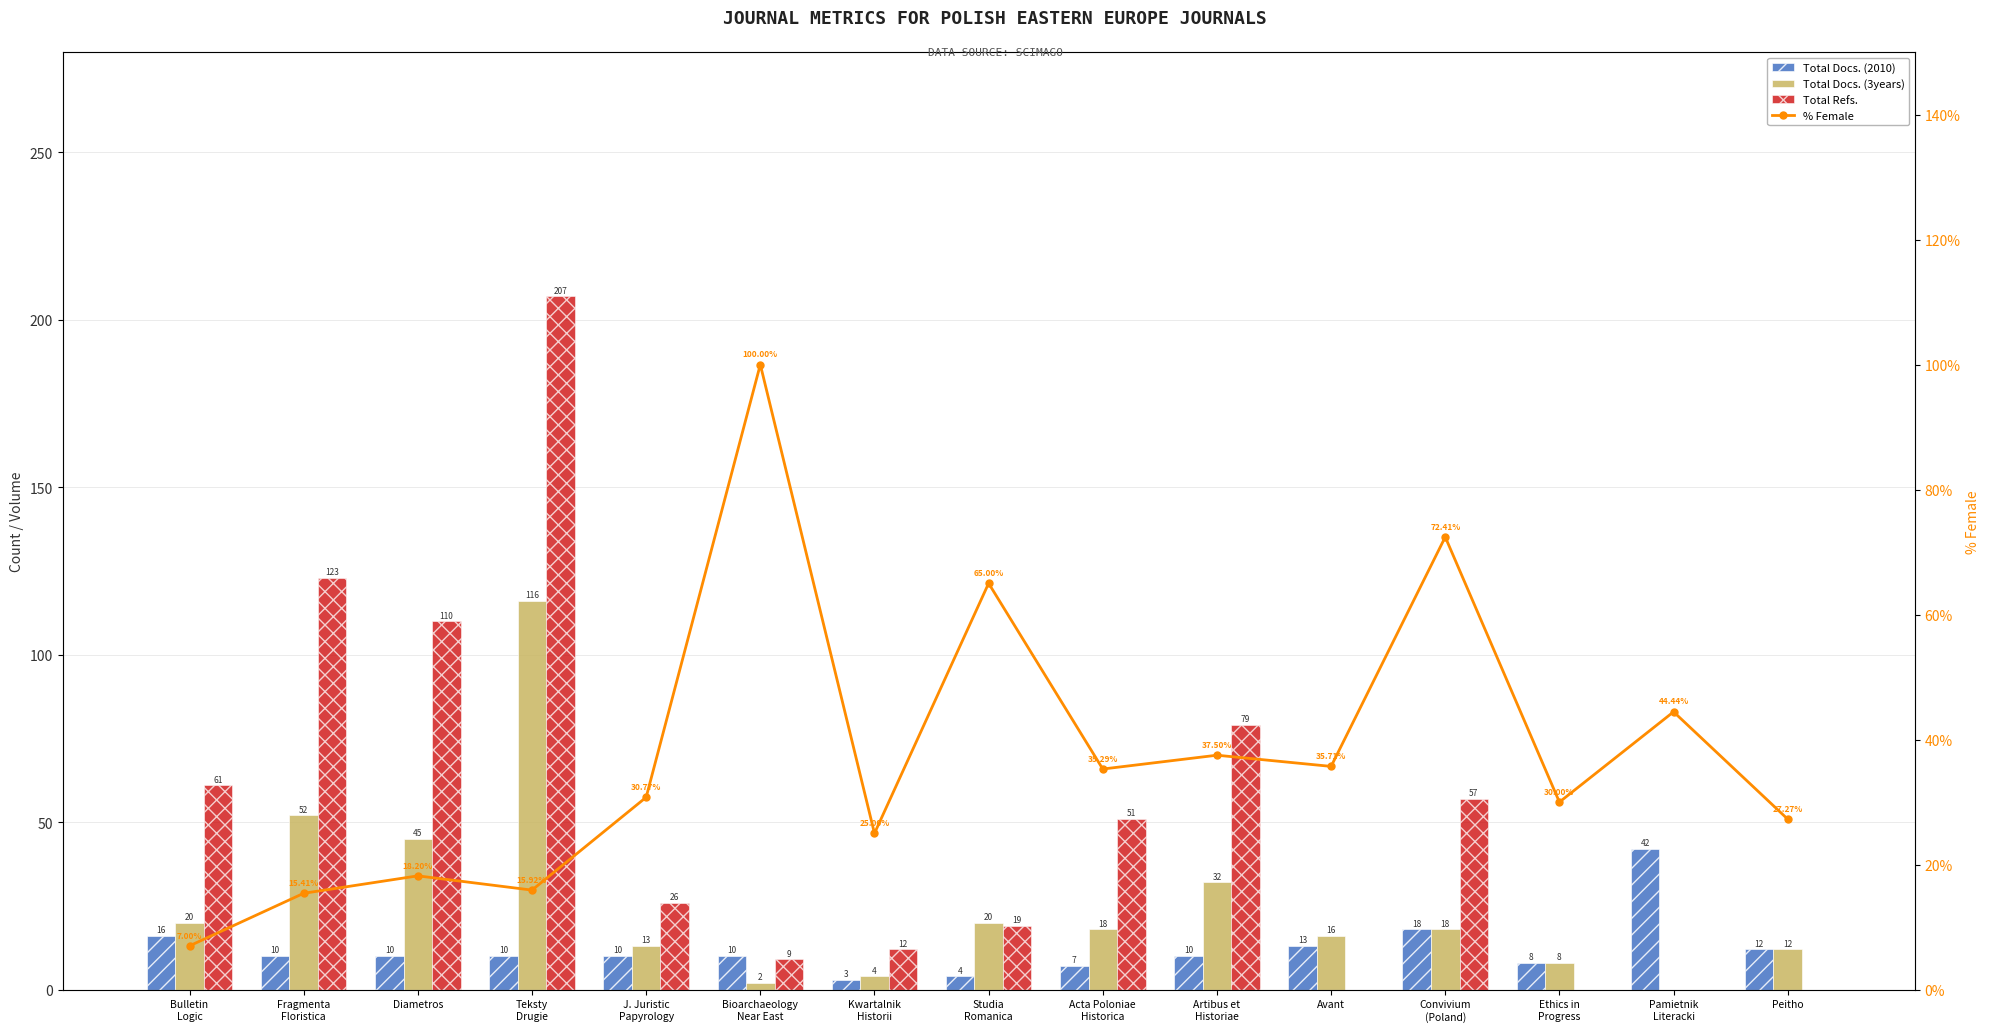

What is the spread (max minus min) of values at Acta Poloniae
Historica?

44.0